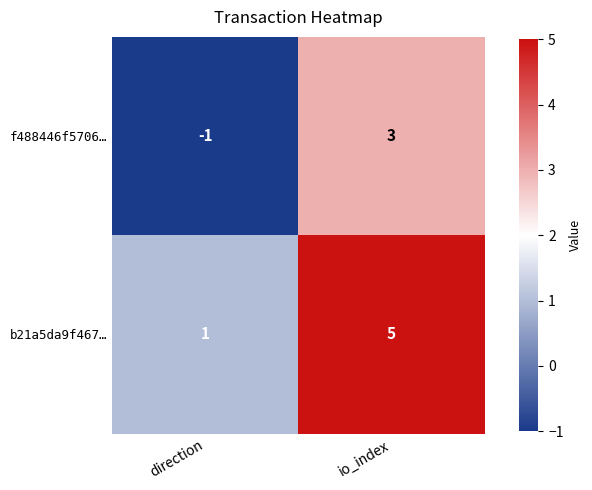

Is it true that b21a5da9f467… equals 3 at io_index?

False